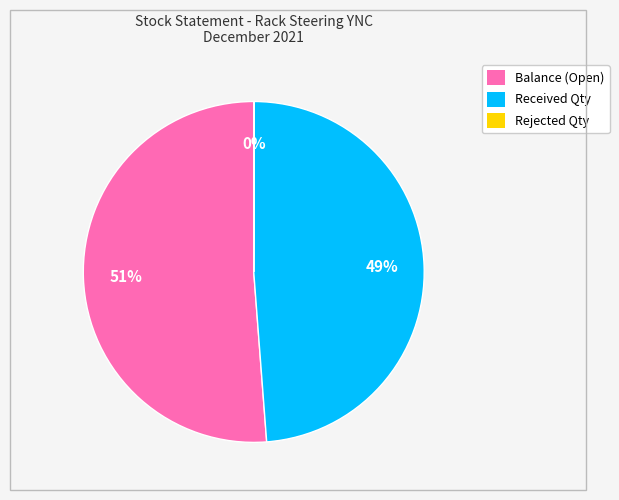

What is the majority slice?

Balance (Open)